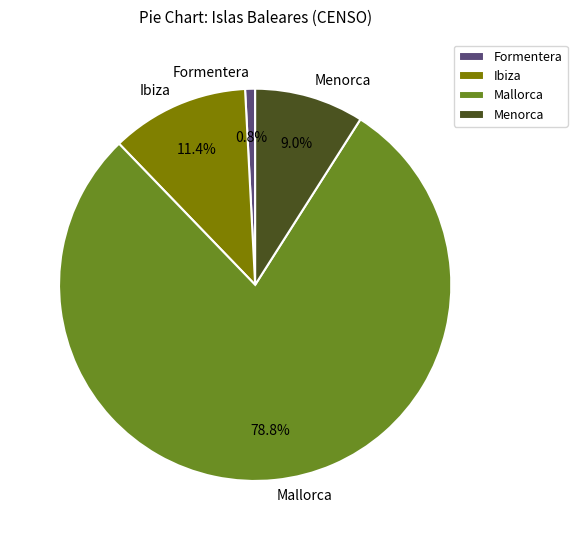

Which has a higher value, Formentera or Ibiza?

Ibiza